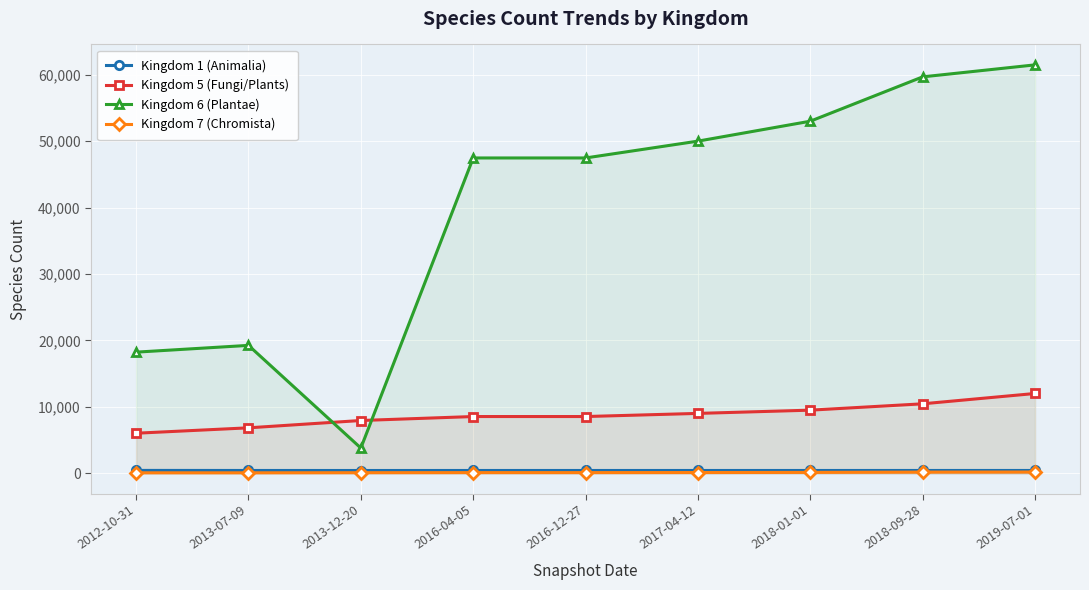

True or false: Kingdom 6 (Plantae) and Kingdom 1 (Animalia) cross at least once.

False